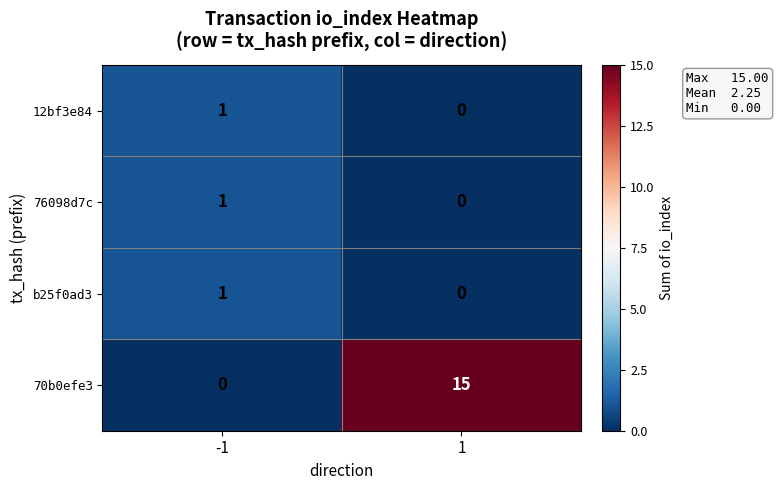

The value of 12bf3e84 at 1 is 1. True or false?

False